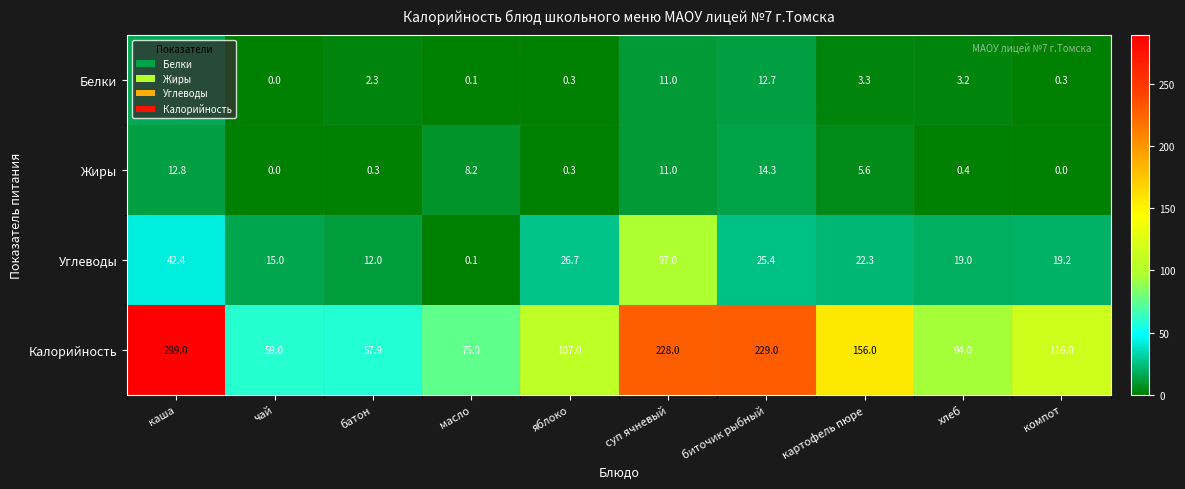

What is the average value of the Калорийность series?

141.1